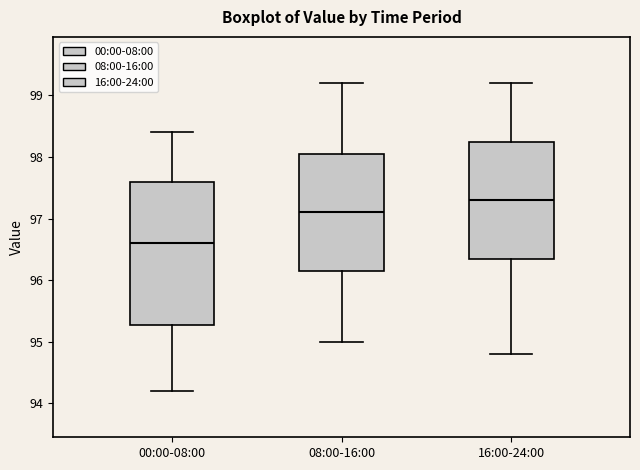

Reading left to right, read every box against the y-axis: the position of its median line, the range the box covers, and the ends of its whiskers. The values are not printed on the chart, so give them approximately, as read against the axis.

00:00-08:00: median 96.6, box 95.3 to 97.6, whiskers 94.2 to 98.4
08:00-16:00: median 97.1, box 96.2 to 98.1, whiskers 95.0 to 99.2
16:00-24:00: median 97.3, box 96.4 to 98.3, whiskers 94.8 to 99.2